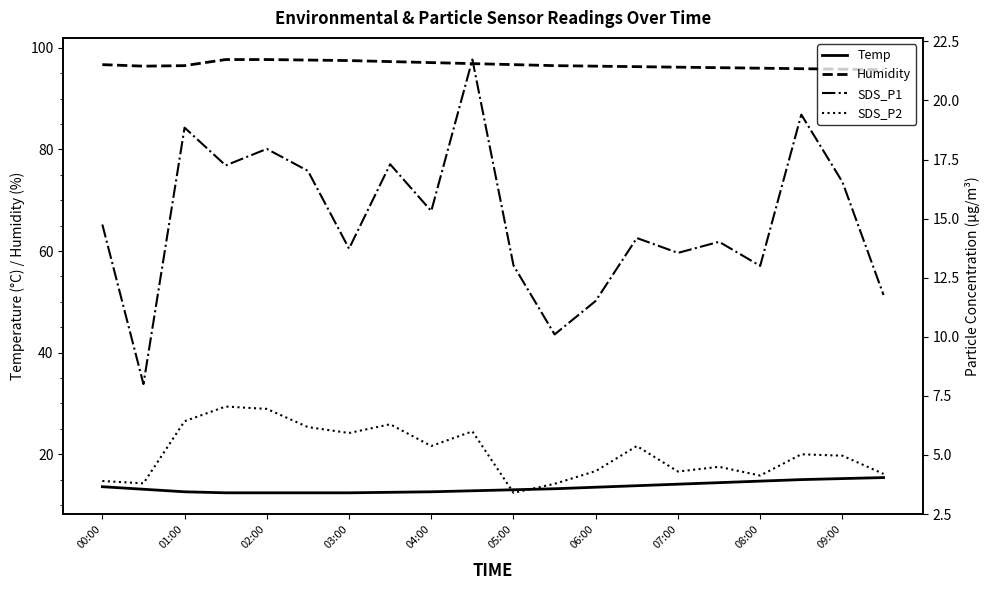

How many data points does each series have?

20